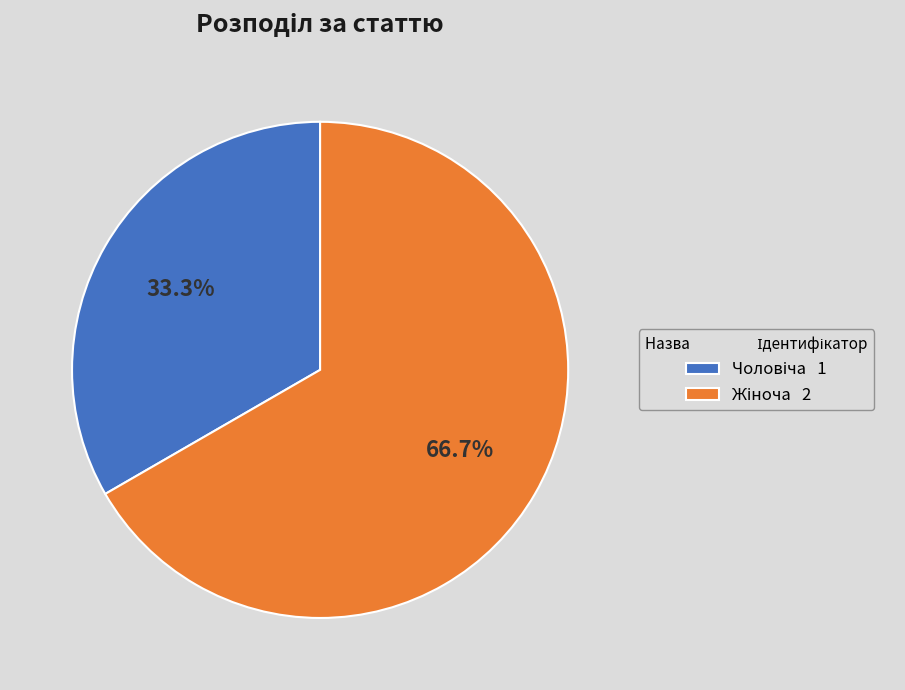

Is there a majority slice in this chart?

Yes